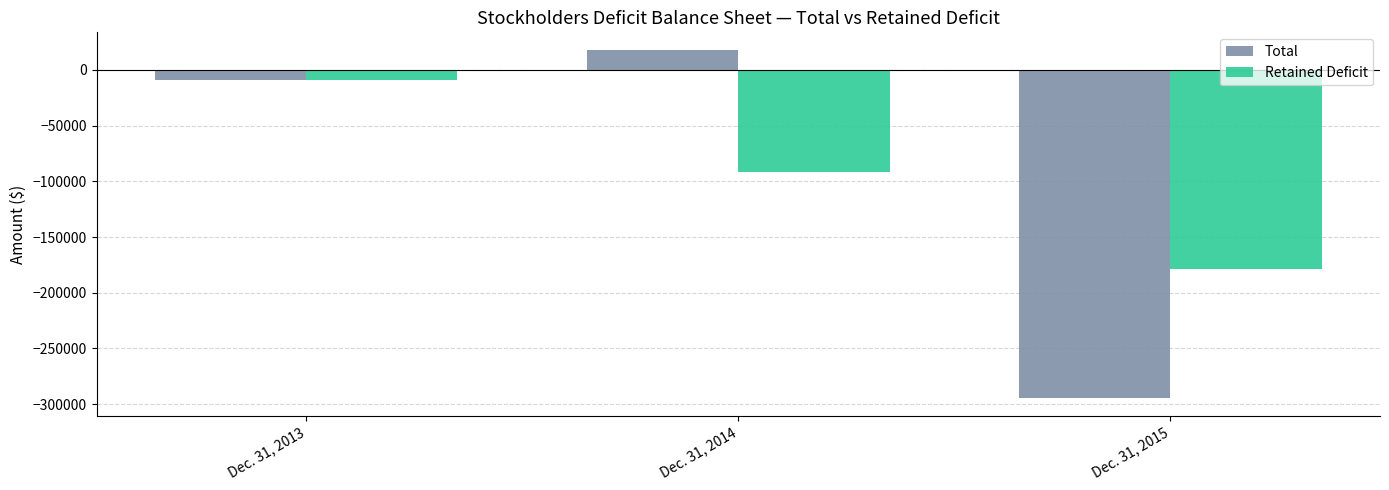

At which category is the sum across all series the highest?

Dec. 31, 2013